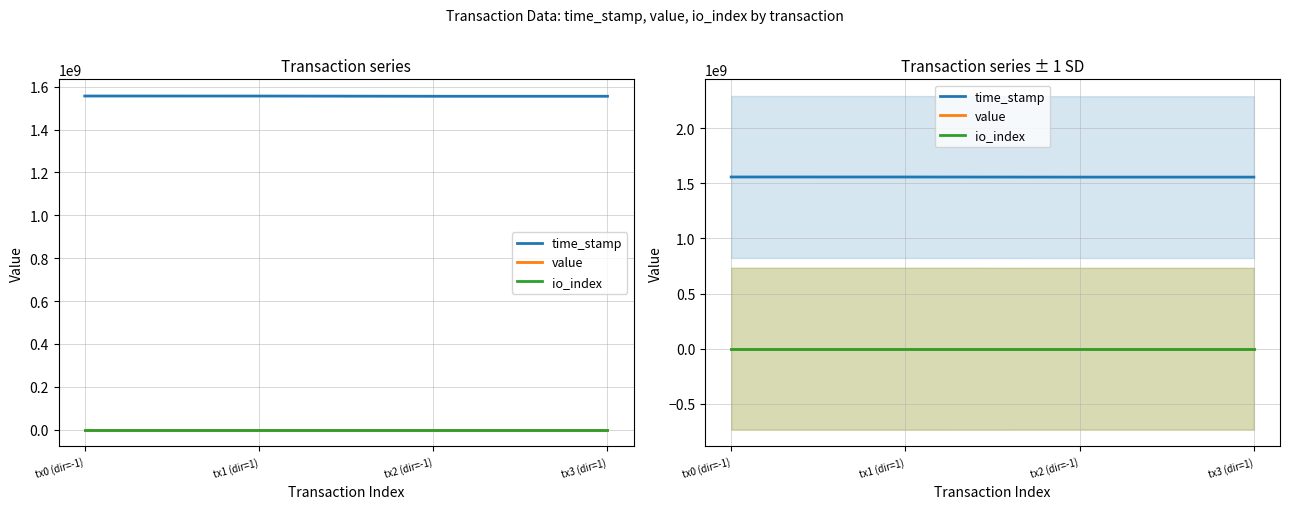

Rank the series by their maximum value, from lowest to highest.

io_index, value, time_stamp